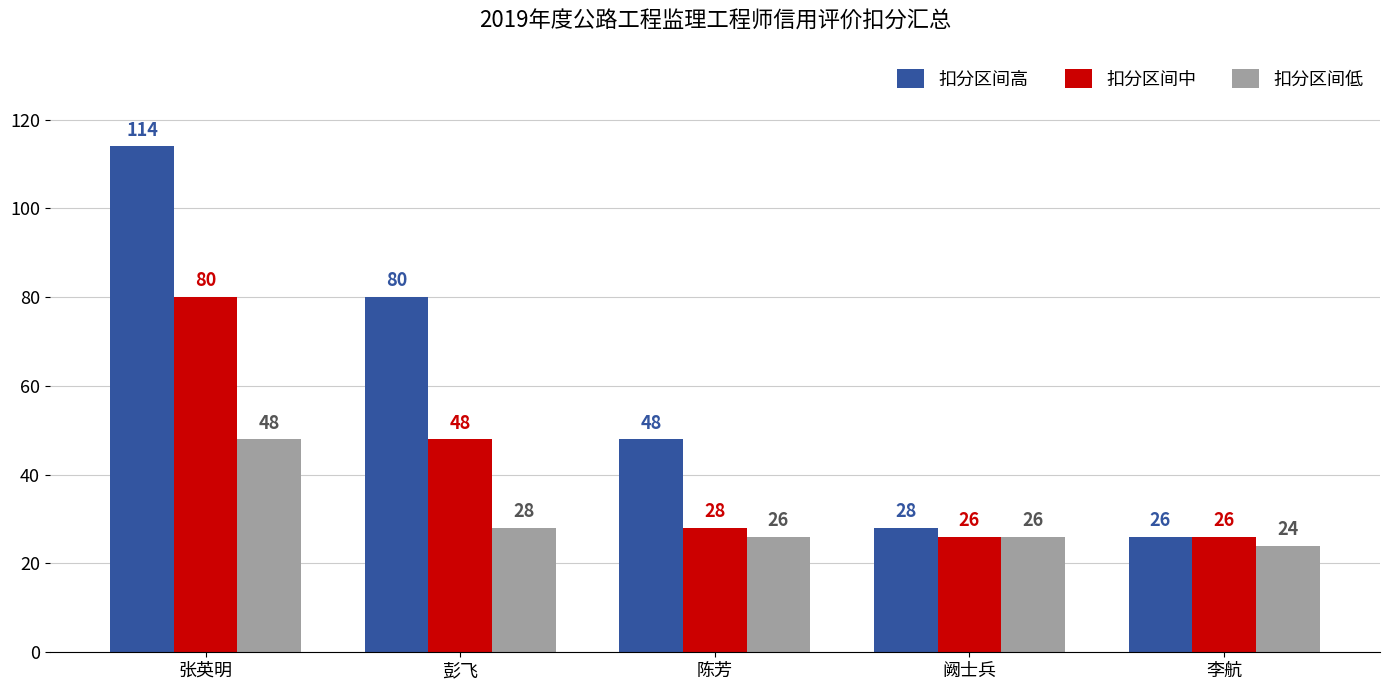

What is the value of the 扣分区间中 bar at the 3rd from the left?

28